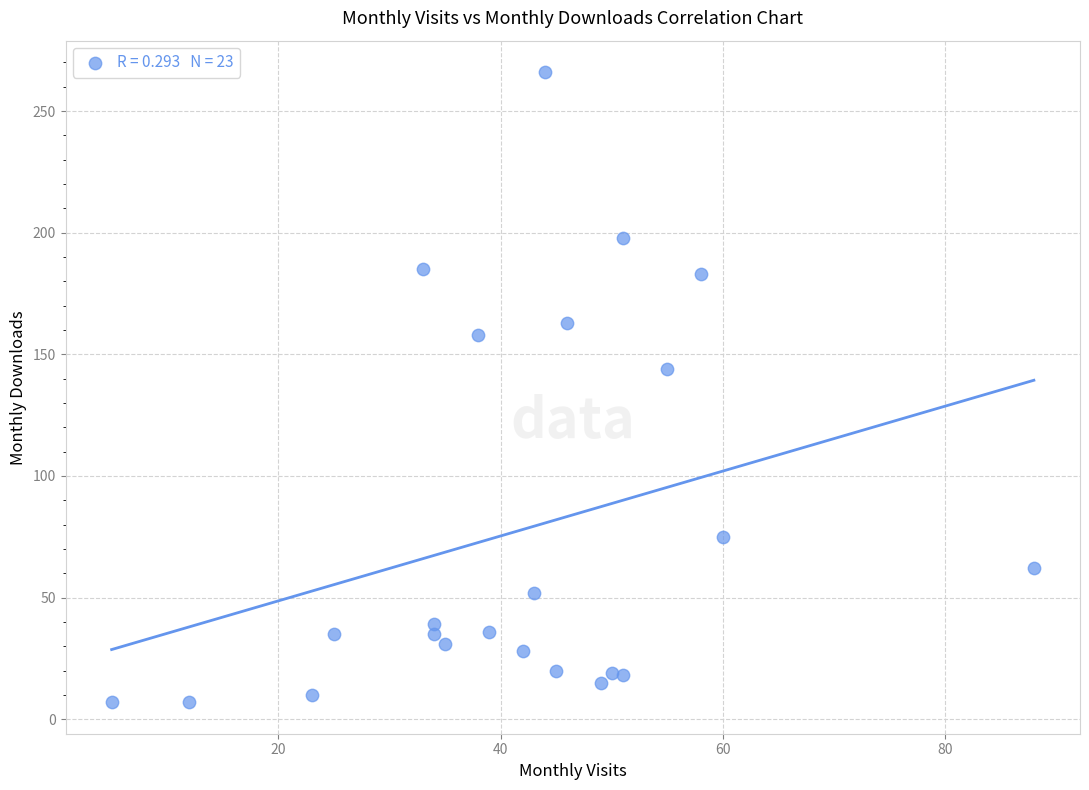

What is the range of Y values (max minus min)?

259